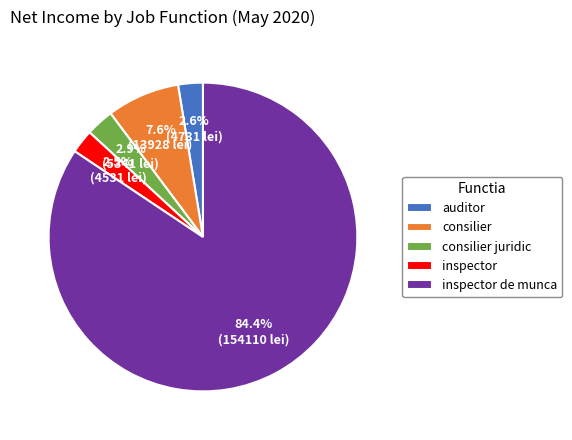

What is the largest slice in the pie chart?

inspector de munca